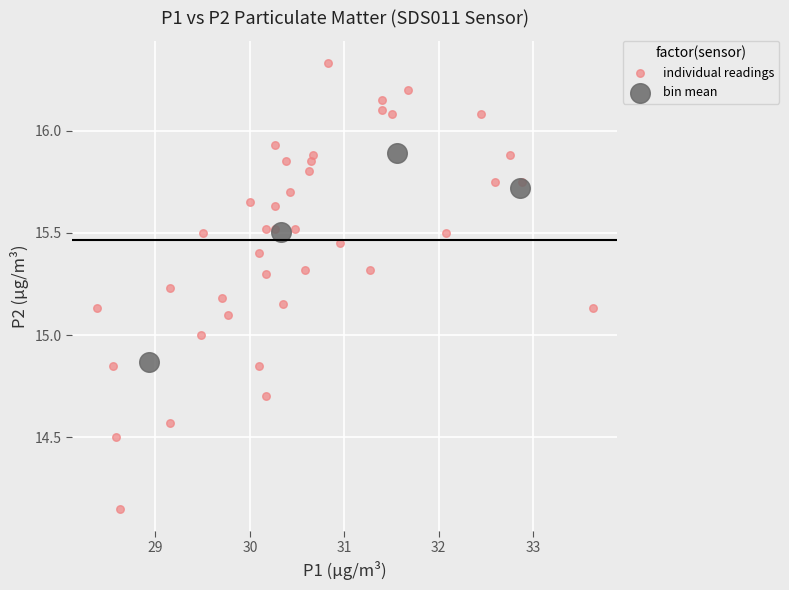

Which series contains the highest Y value?

individual readings